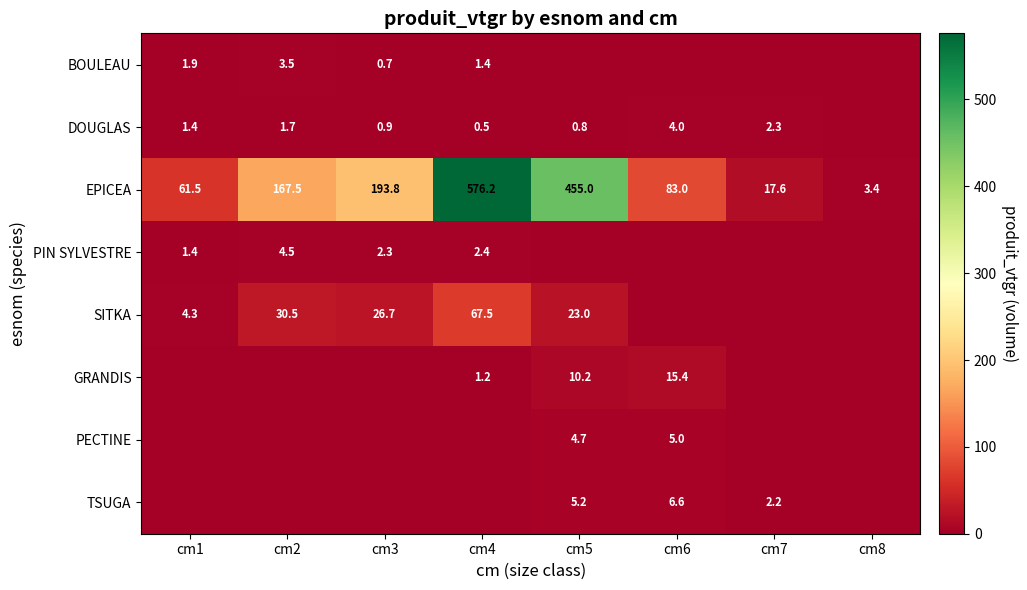

List the labels in order of EPICEA value, smallest first.

cm8, cm7, cm1, cm6, cm2, cm3, cm5, cm4